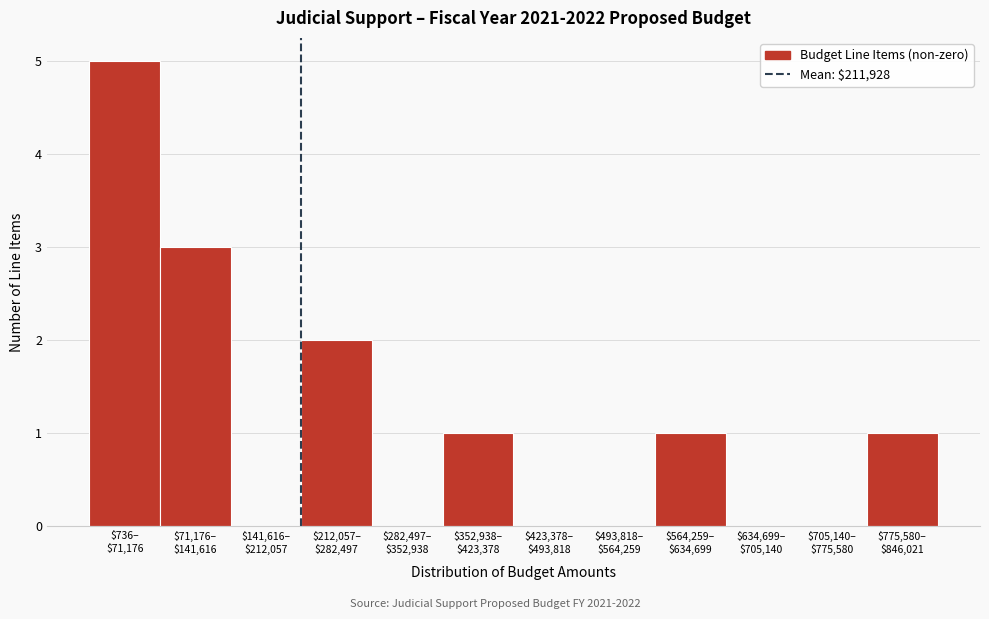

What is the sum of all values?

13